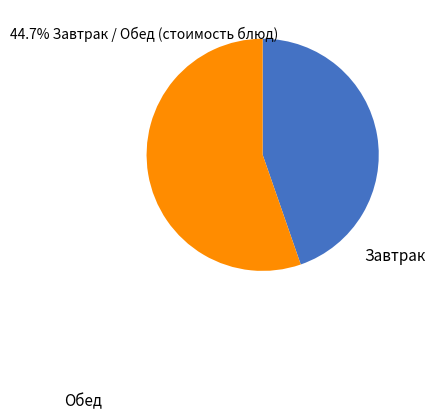

Does any single category account for the majority?

Yes